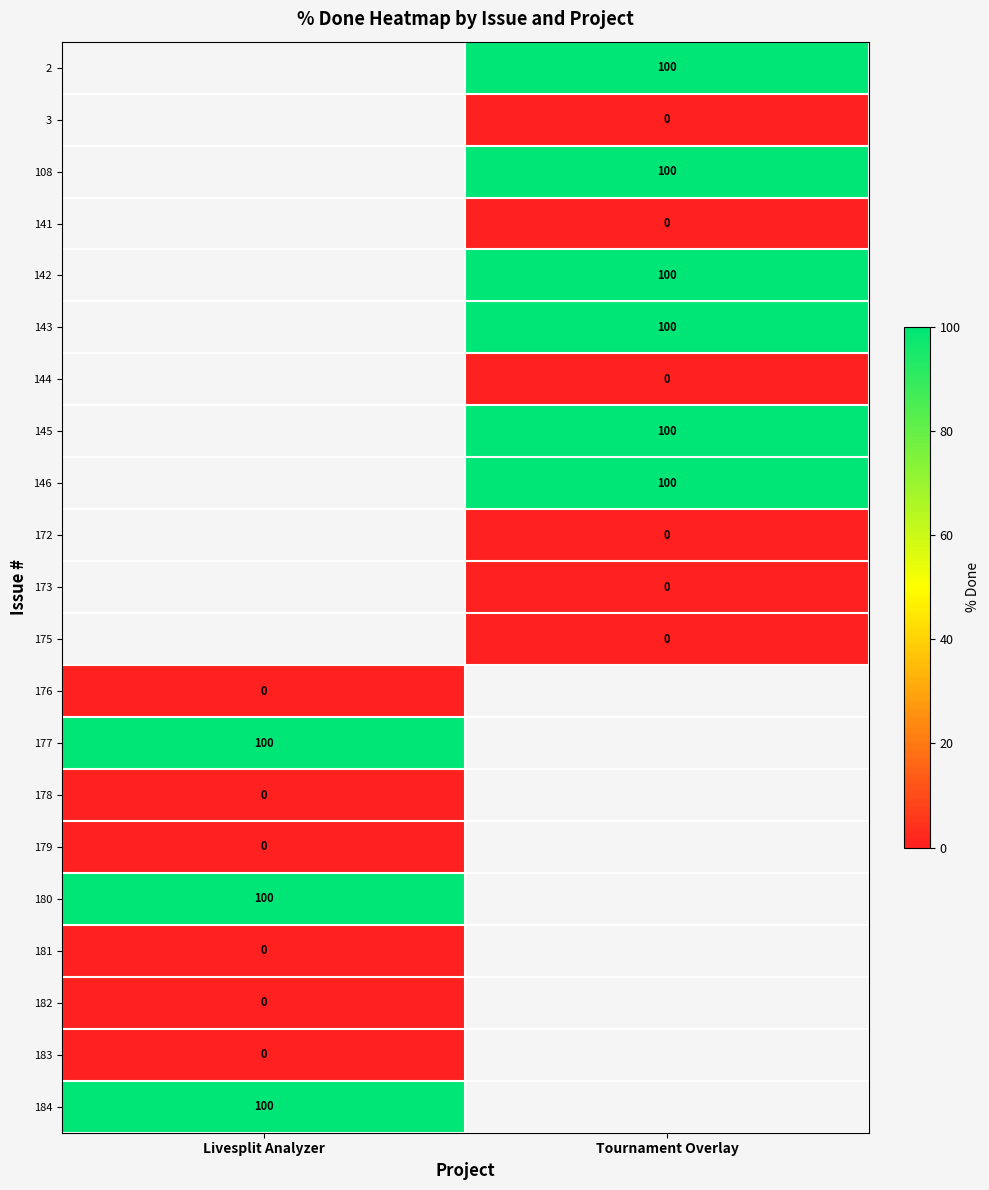

What is the maximum value shown in the chart?

100.0